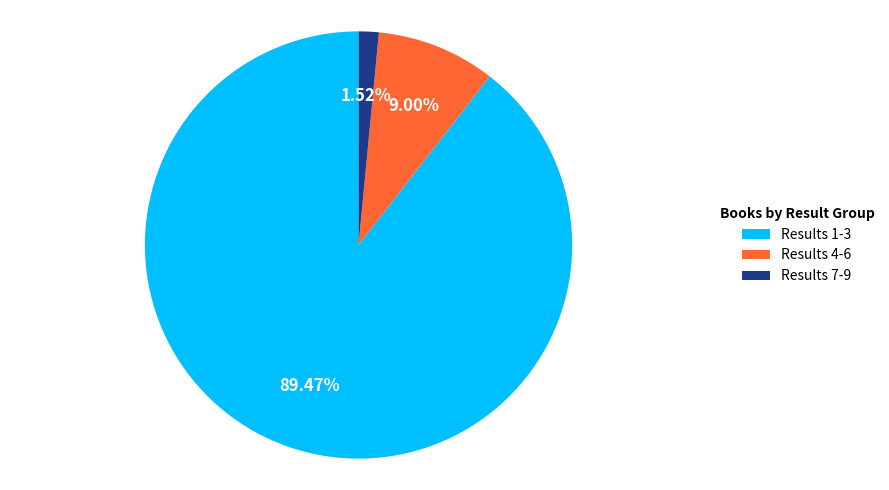

Between Results 1-3 and Results 4-6, which is larger?

Results 1-3